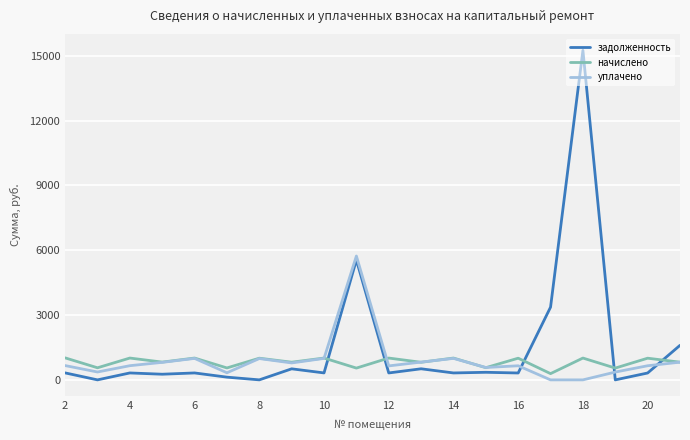

Rank the series by their maximum value, from lowest to highest.

начислено, уплачено, задолженность